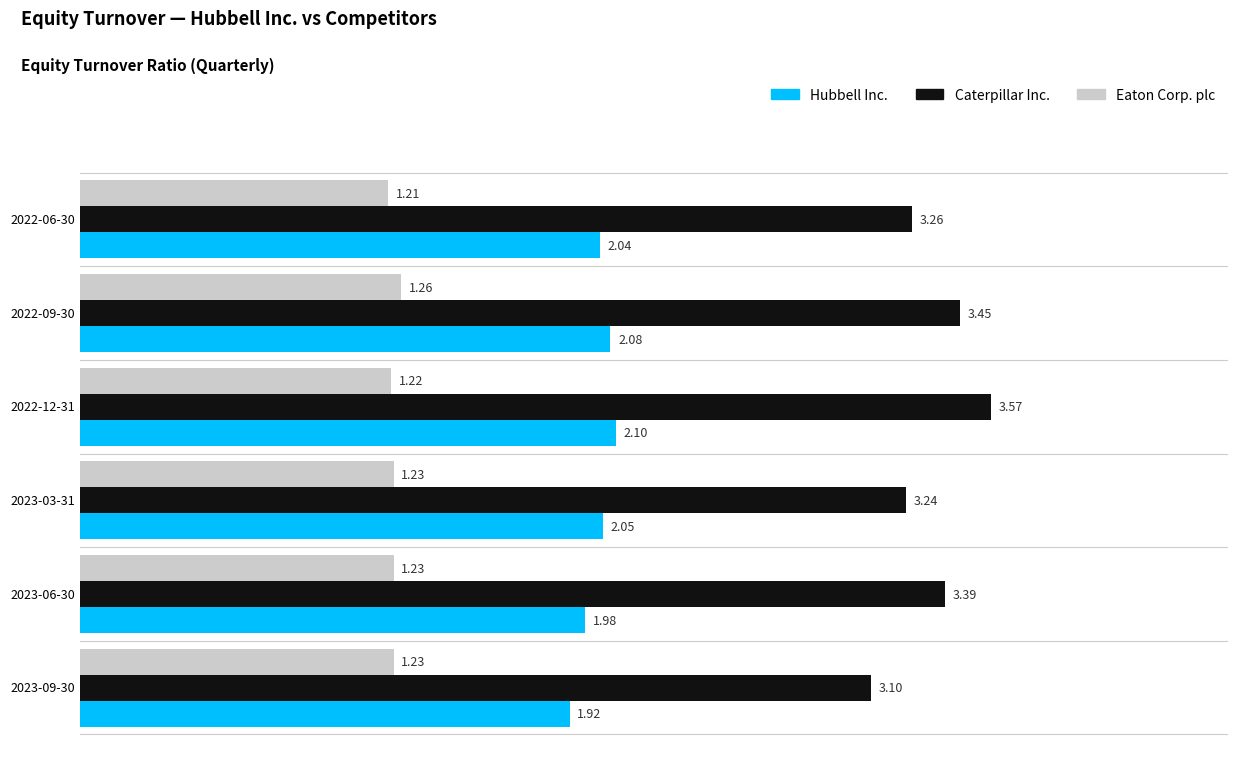

What is the sum of all Hubbell Inc. values?

12.2